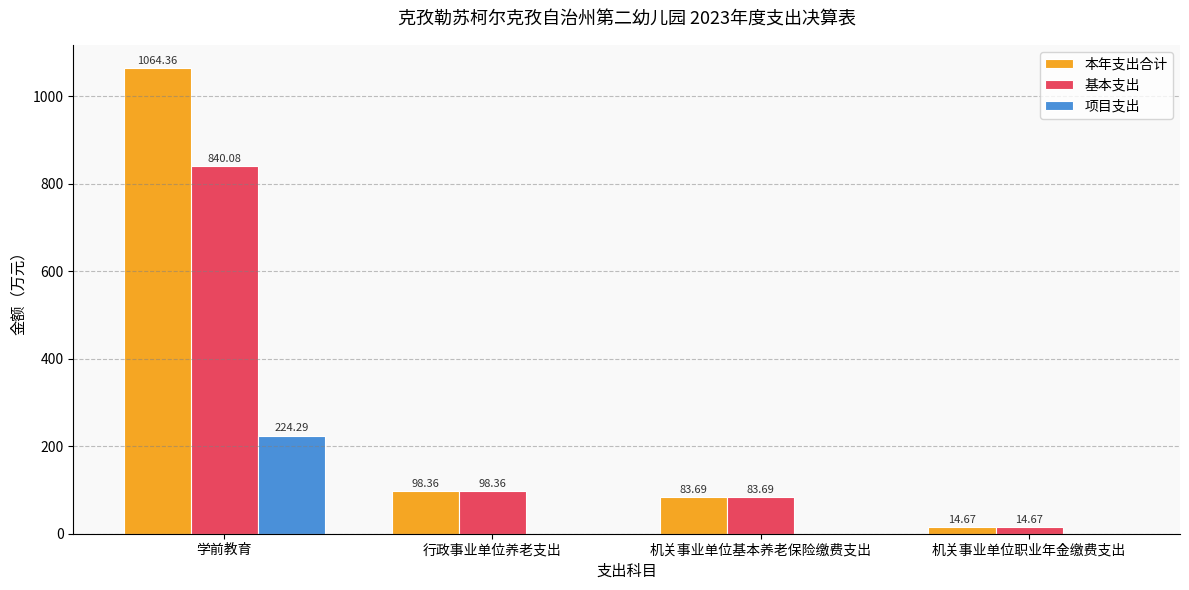

Does the chart contain stacked bars?

No